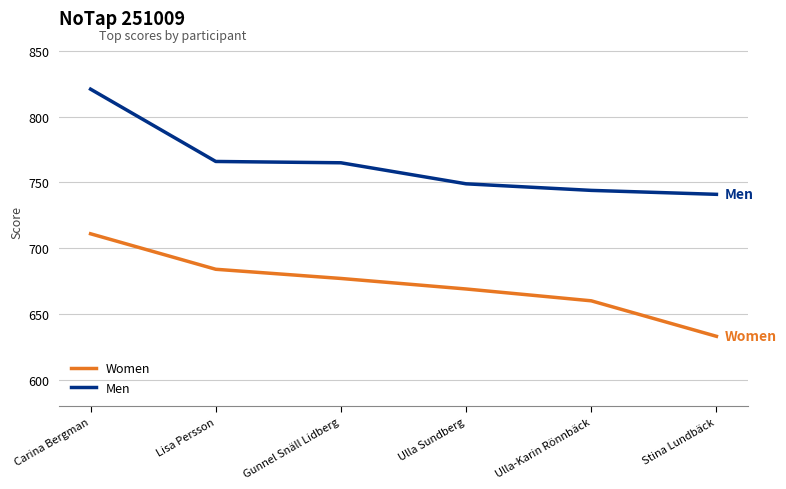

Is the value of Men at Stina Lundbäck greater than the value of Women at Stina Lundbäck?

Yes